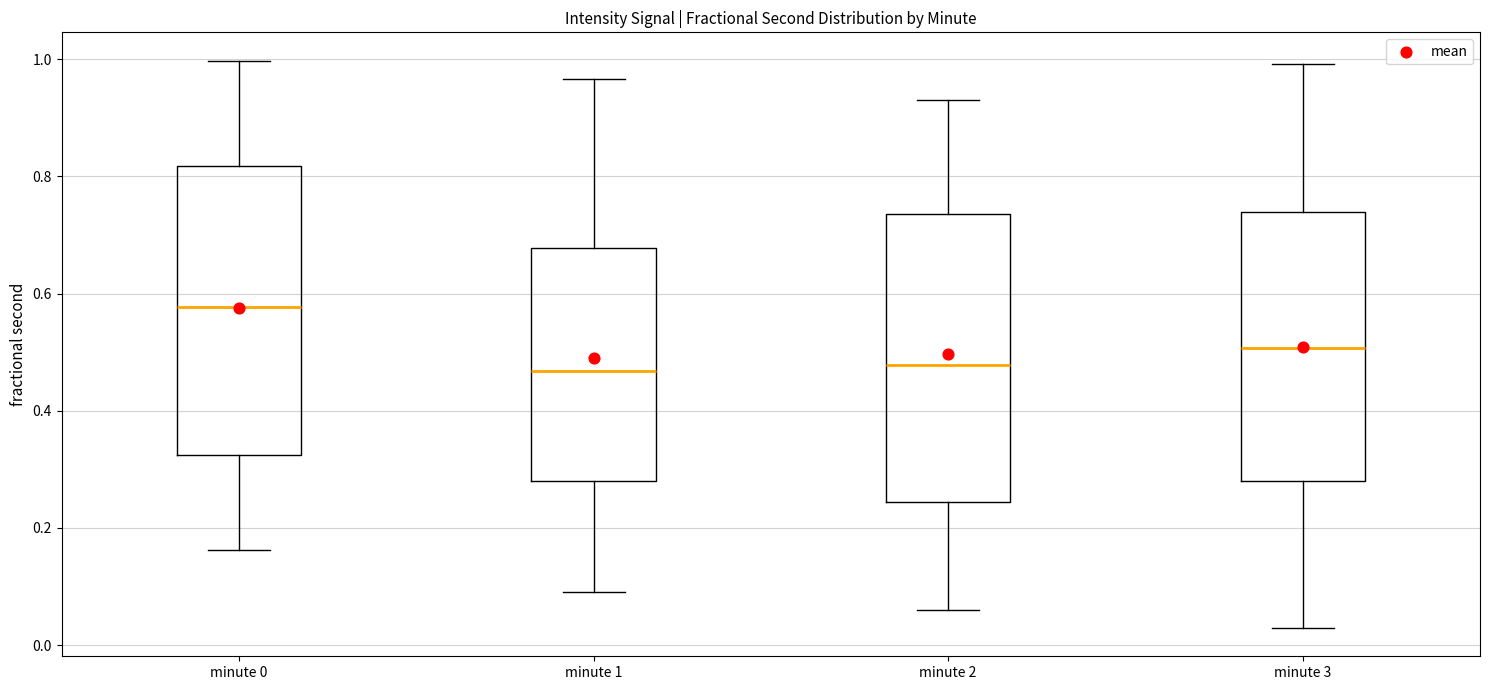

Reading left to right, transcribe this box plot: for each box, give where its median line is, the range the box spans, and where its two whiskers end, as read against the y-axis. The values are not printed on the chart, so give them approximately, as read against the axis.

minute 0: median 0.58, box 0.32 to 0.82, whiskers 0.16 to 1.00
minute 1: median 0.46, box 0.28 to 0.68, whiskers 0.10 to 0.96
minute 2: median 0.48, box 0.24 to 0.74, whiskers 0.06 to 0.92
minute 3: median 0.50, box 0.28 to 0.74, whiskers 0.02 to 1.00